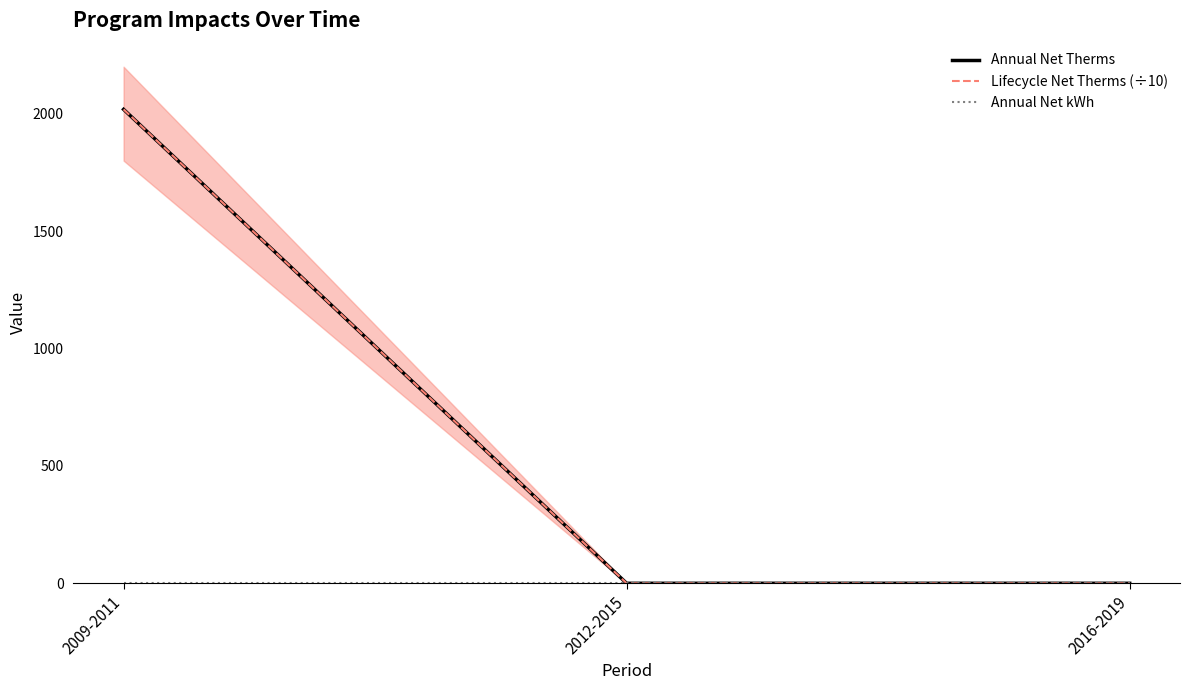

Reading right to left, transcribe all the data shown in this chart.

Annual Net Therms: 2016-2019=0.0	2012-2015=0.0	2009-2011=2018.4
Lifecycle Net Therms (÷10): 2016-2019=0.0	2012-2015=0.0	2009-2011=2018.4
Annual Net kWh: 2016-2019=0.0	2012-2015=0.0	2009-2011=0.0